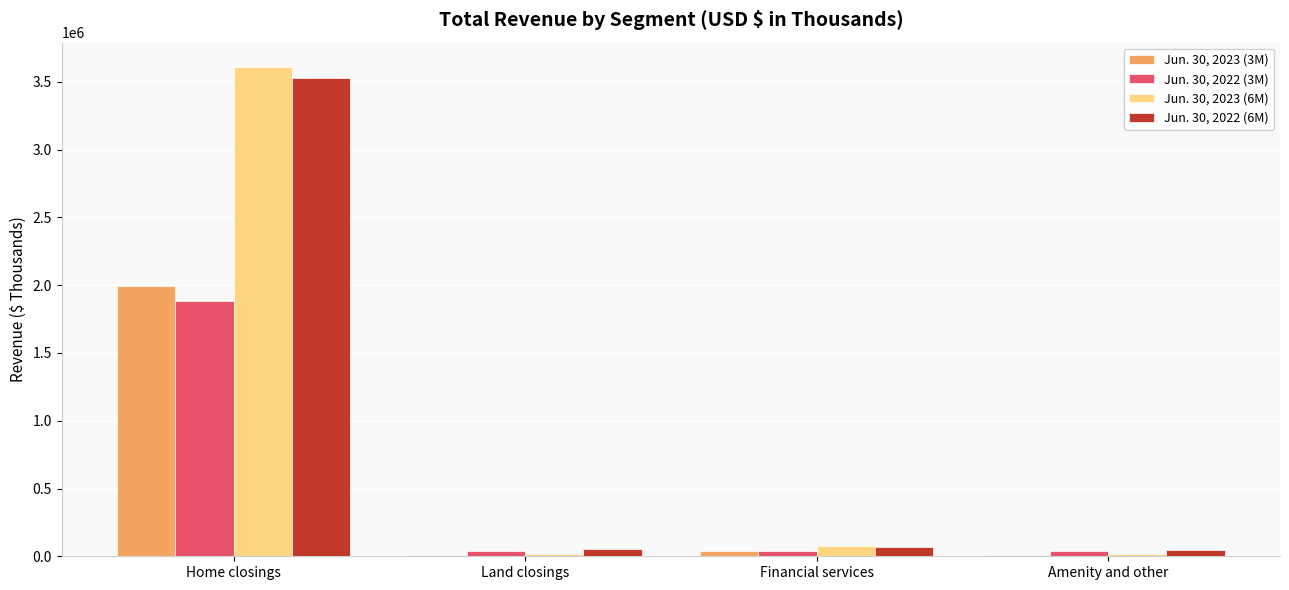

The value of Jun. 30, 2023 (6M) at Financial services is 77063. True or false?

True